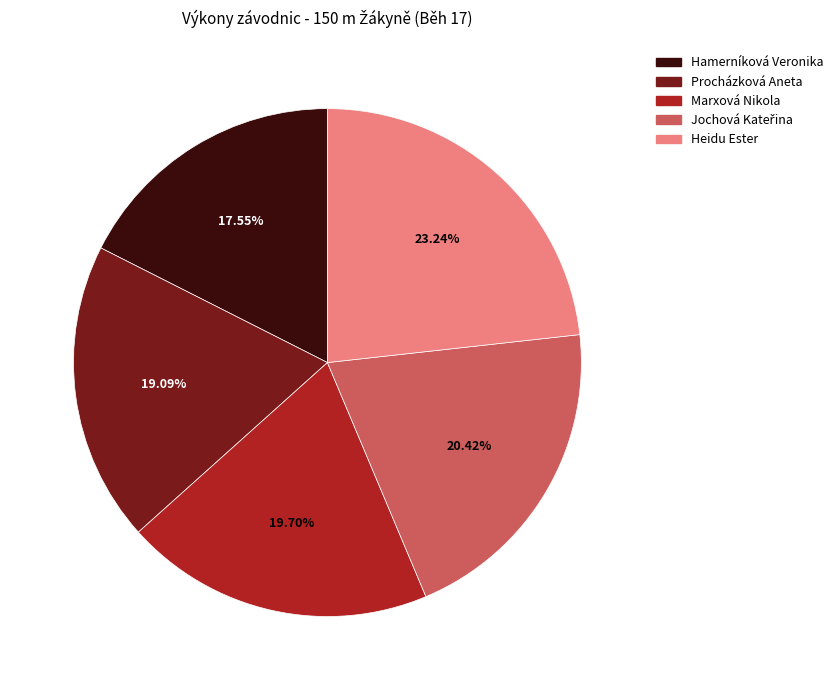

What percentage is NOT represented by Procházková Aneta?

80.9%